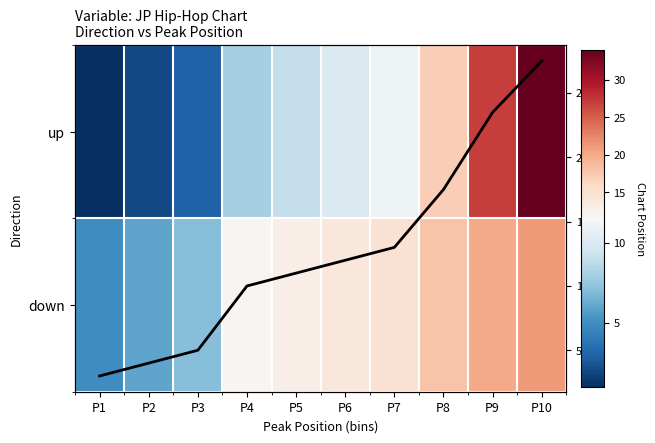

List the series in order of their overall mean, highest first.

down, Avg Position, up